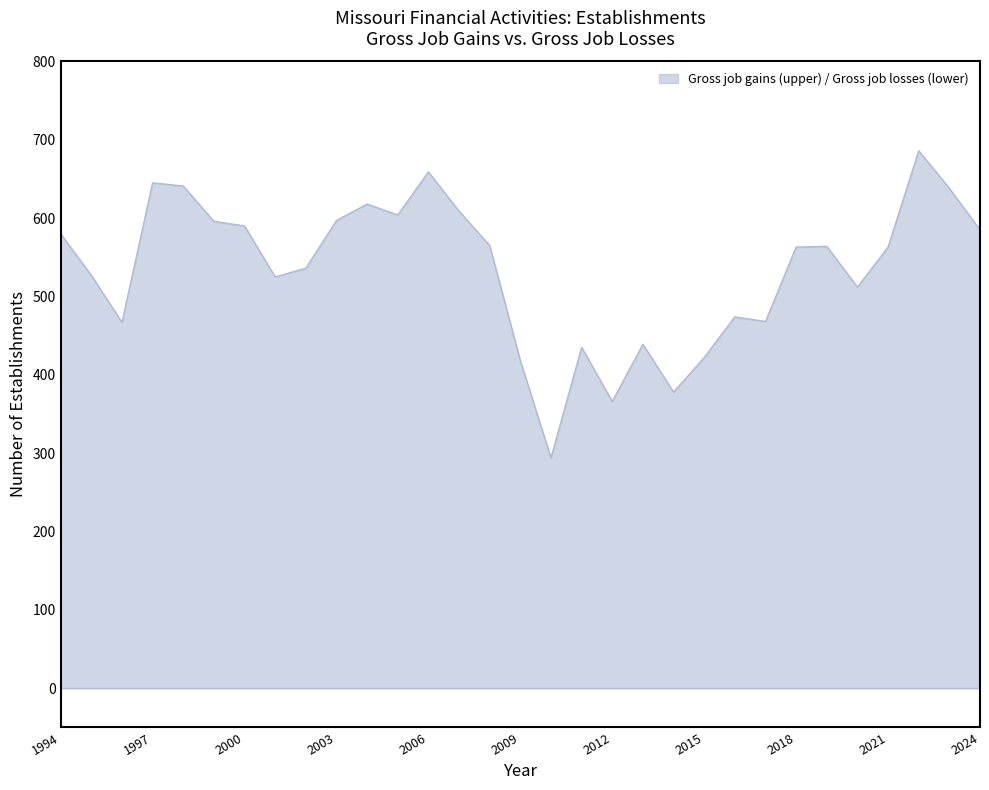

Does the chart display data point markers on the line(s)?

No